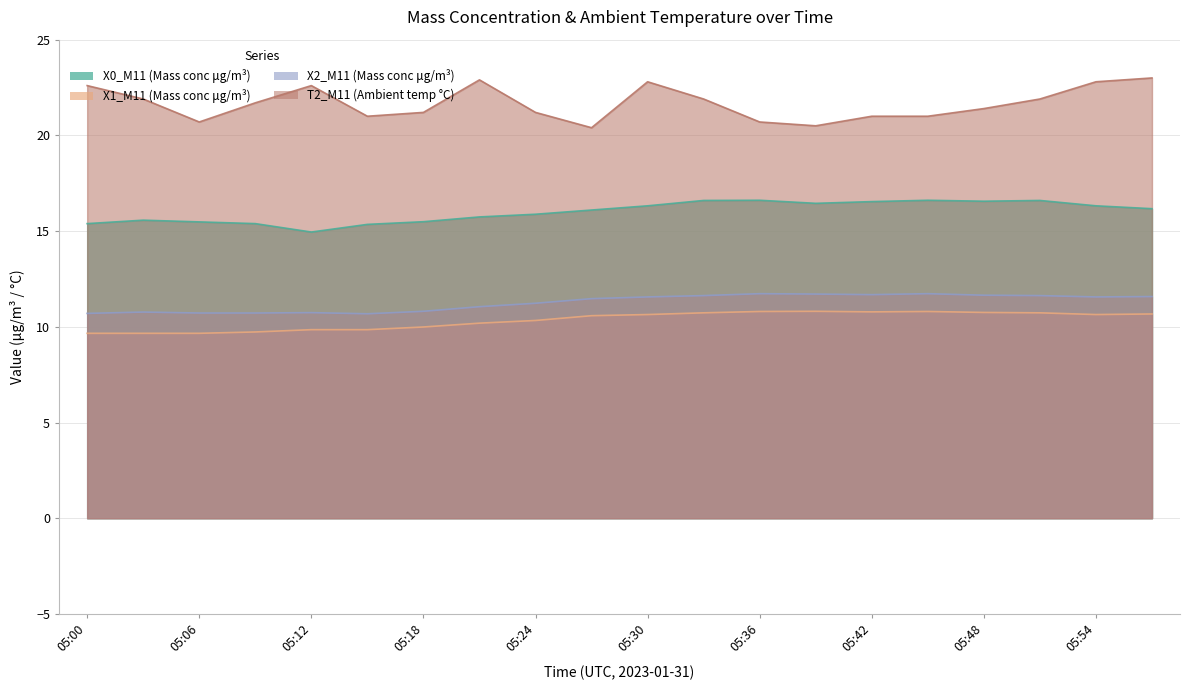

What is the minimum value shown in the chart?

9.7